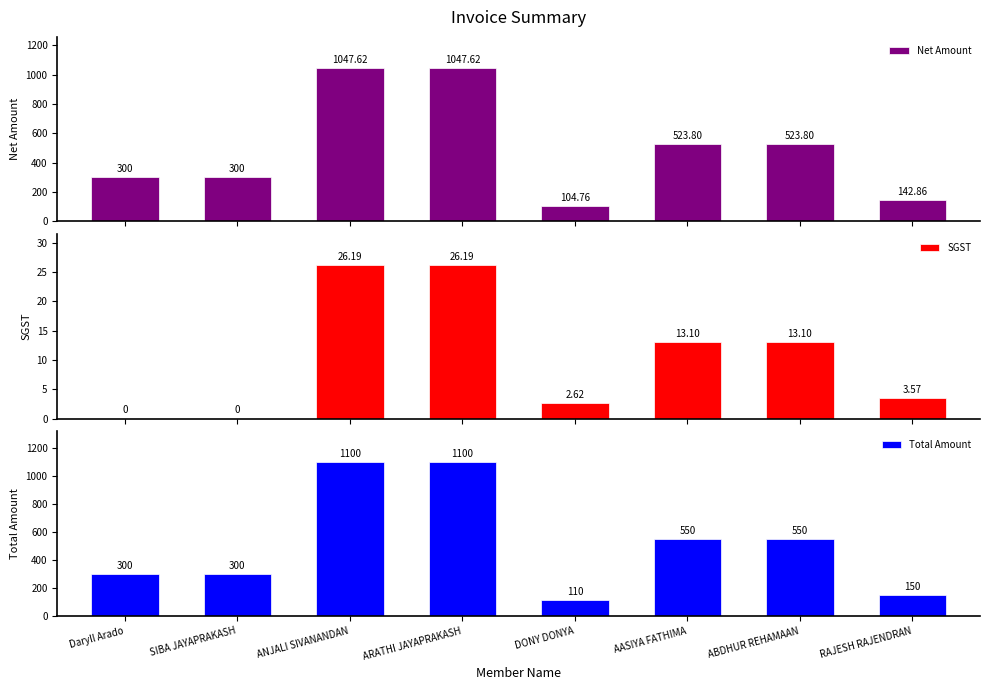

Between SIBA JAYAPRAKASH and DONY DONYA, which is larger?

SIBA JAYAPRAKASH